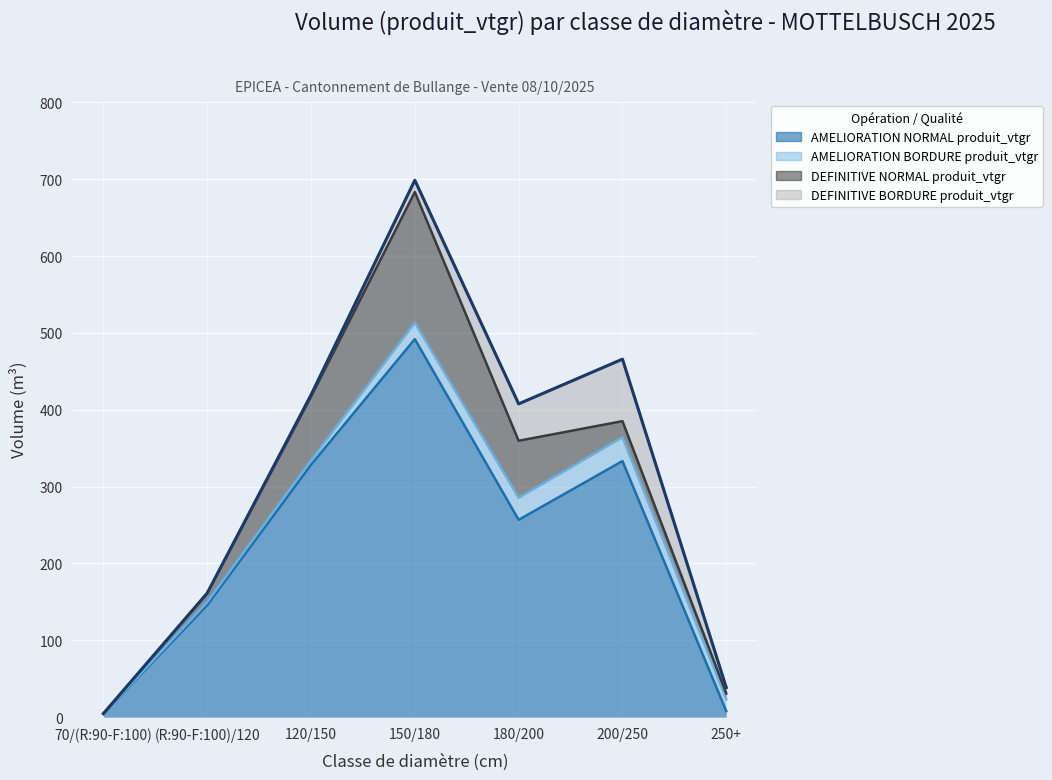

Count the number of categories in the chart.

7